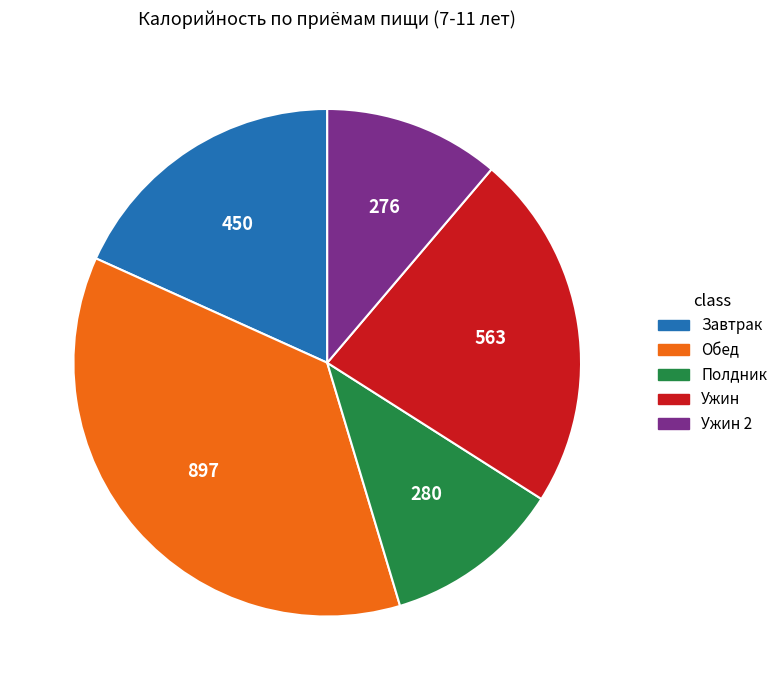

Which category has the biggest portion of the pie?

Обед